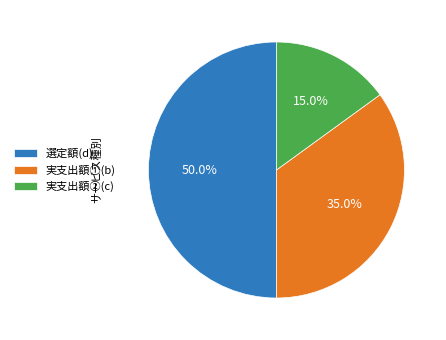

How many segments does this pie chart have?

3